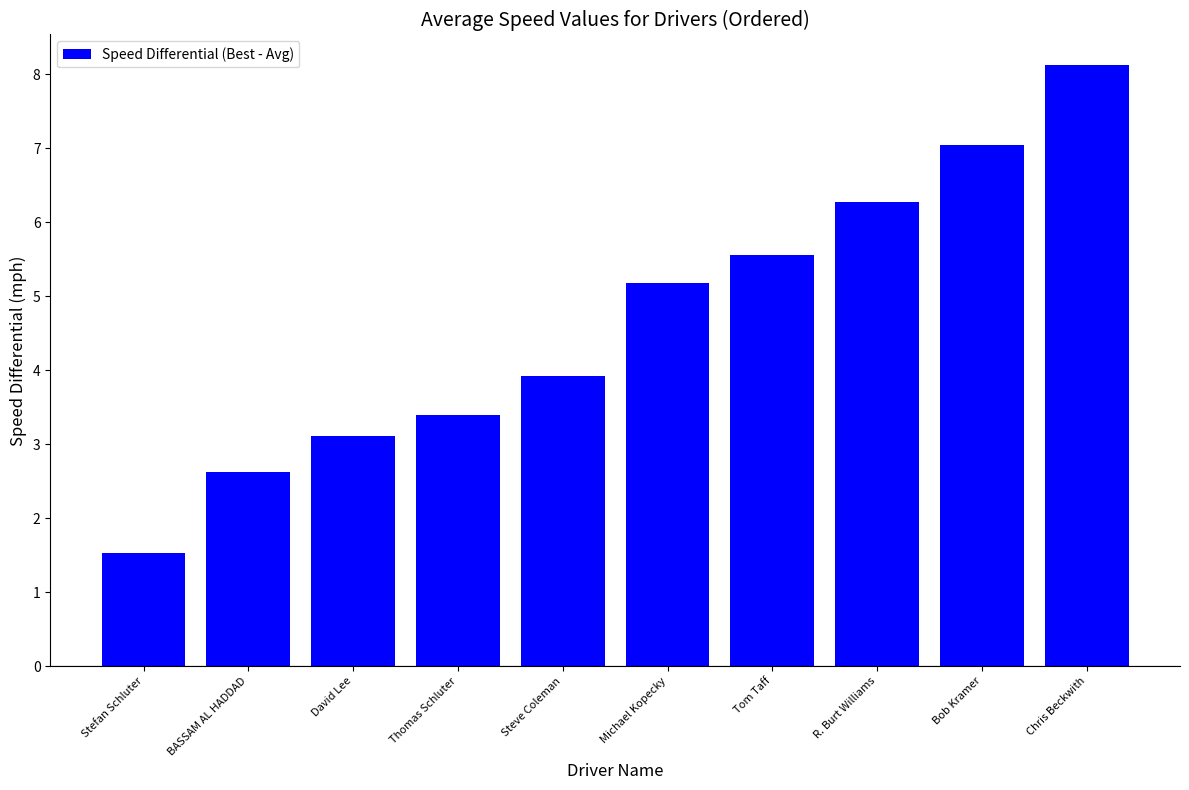

What is the smallest value displayed?

1.5